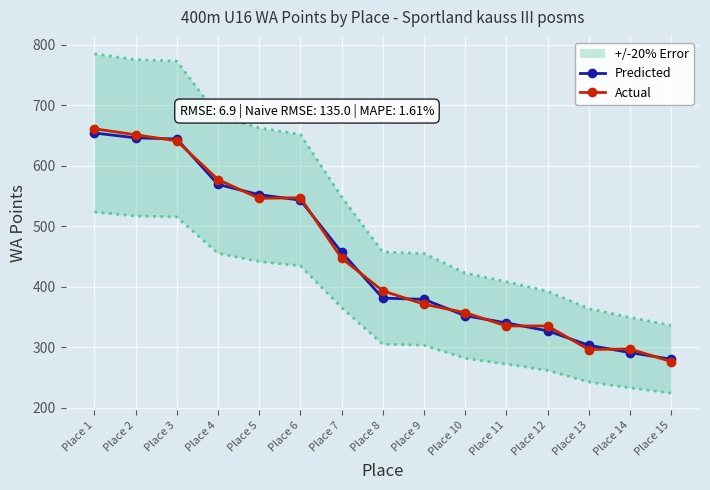

Between Place 3 and Place 4, which series saw the biggest shift?

Predicted